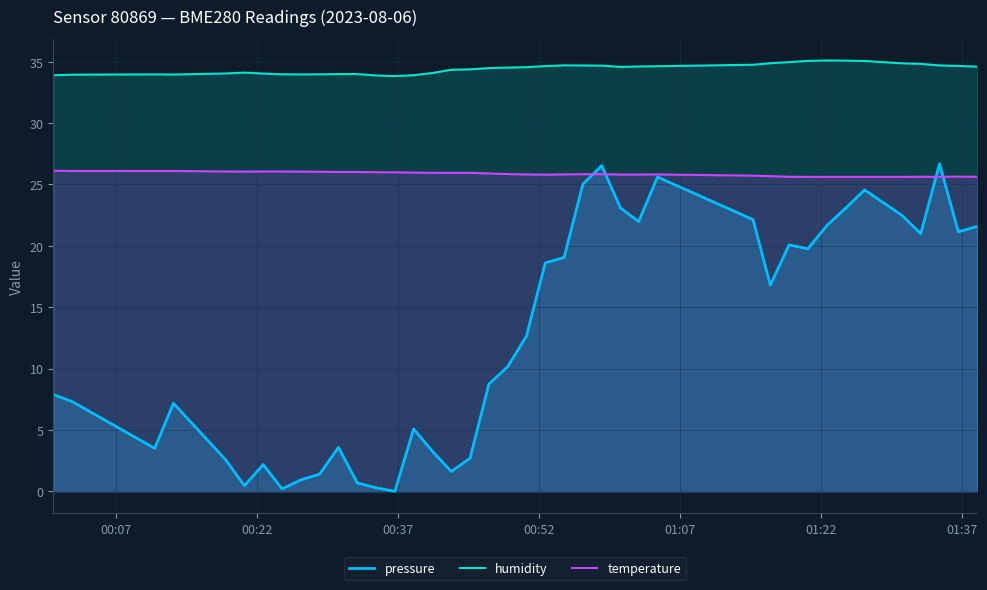

Rank the series by their average value, from highest to lowest.

humidity, temperature, pressure